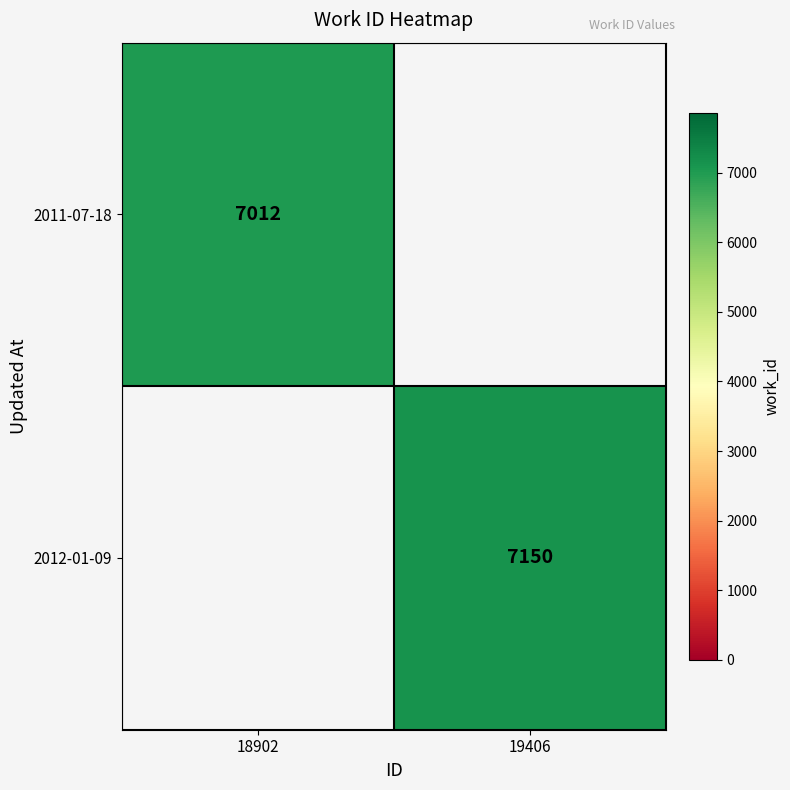

Is the value of 2012-01-09 at 19406 greater than the value of 2011-07-18 at 18902?

Yes